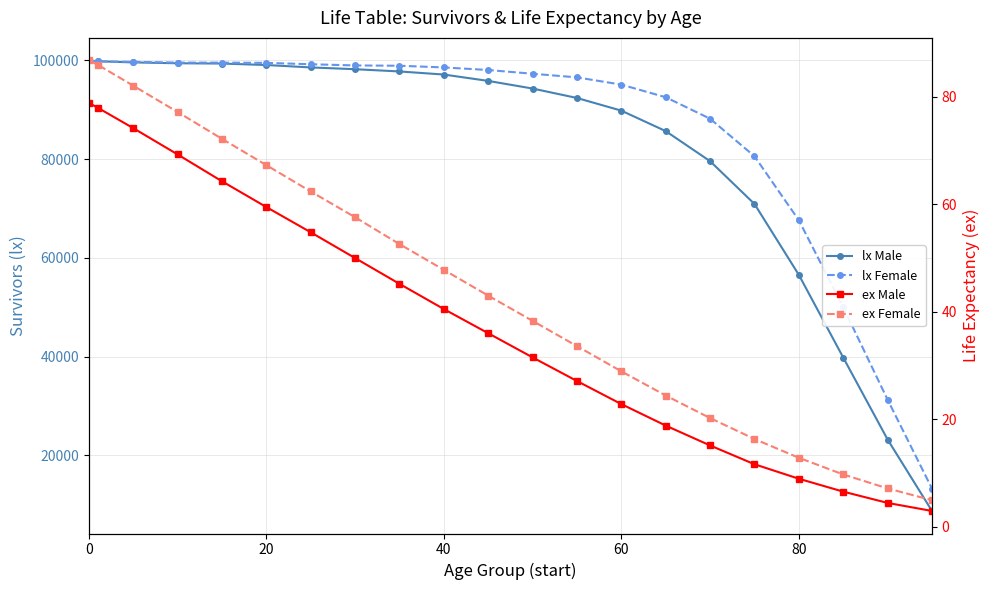

True or false: lx Female and lx Male cross at least once.

True